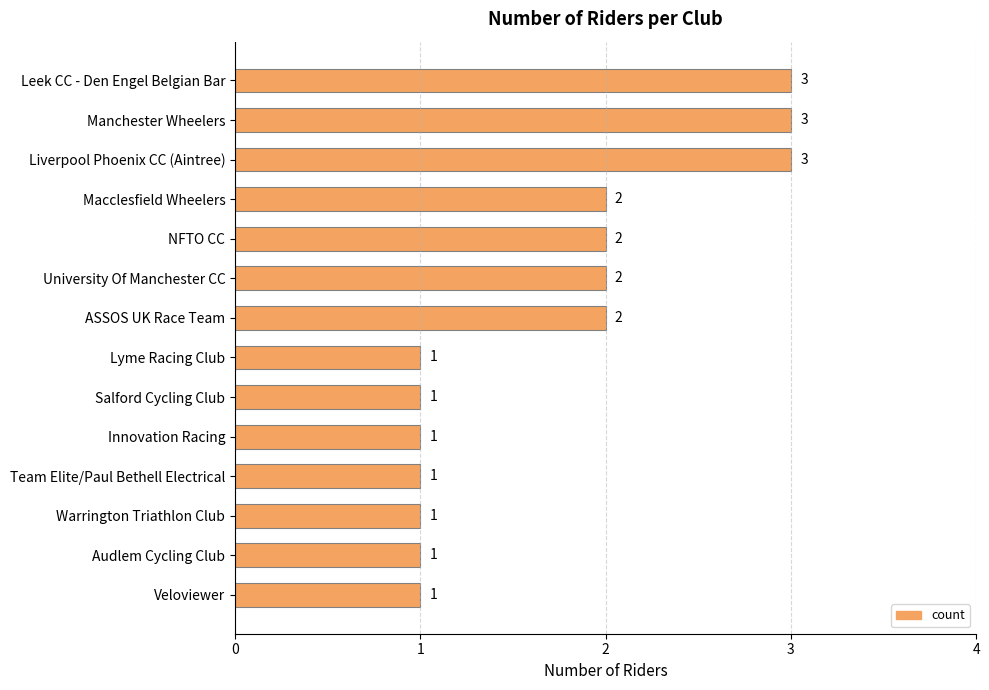

Count the values in the range 1 to 2.

11